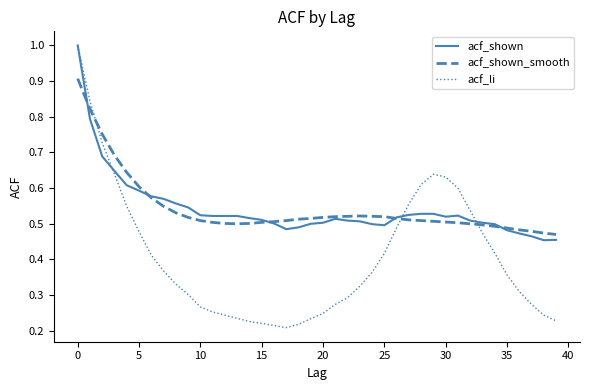

True or false: acf_shown_smooth and acf_shown intersect in this chart.

True